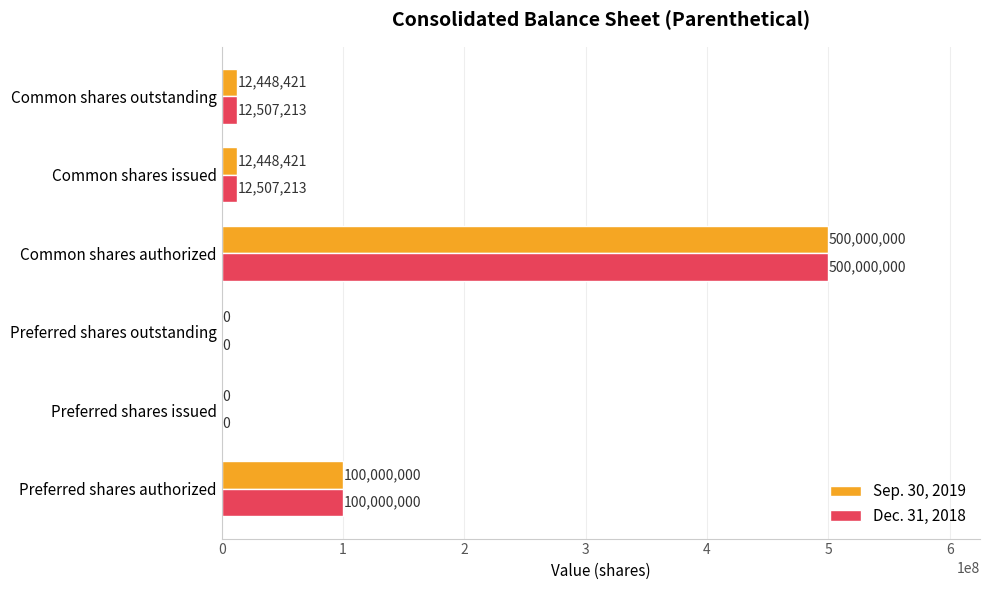

Which category has the highest value across all series?

Common shares authorized